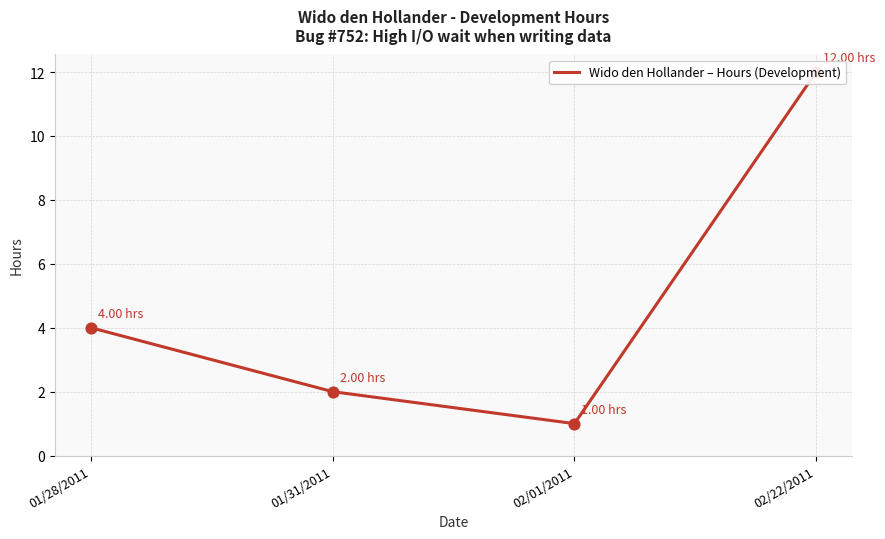

What is the change in value from 01/28/2011 to 01/31/2011?

-2